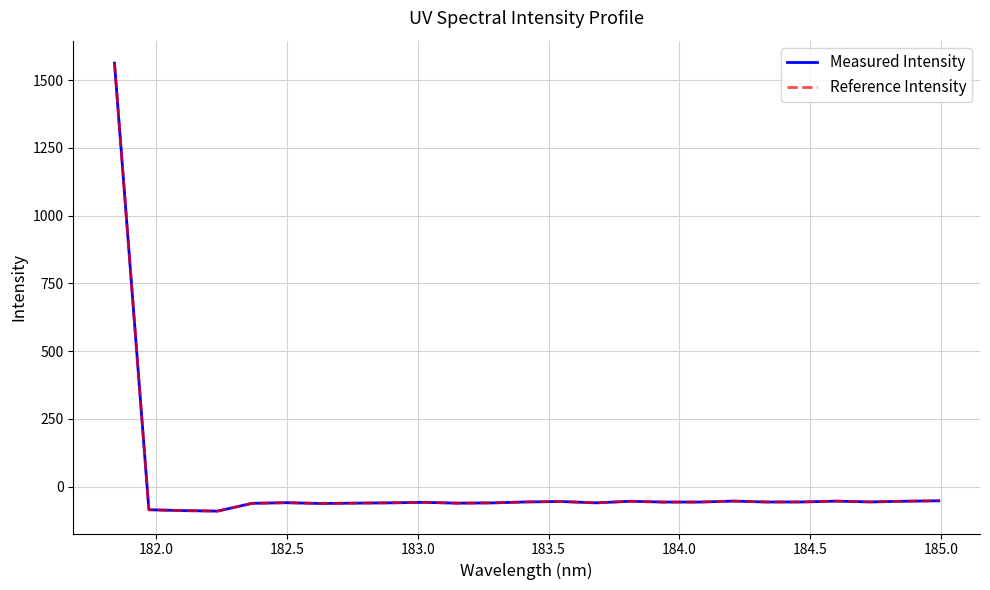

List the series in order of their peak value, lowest first.

Measured Intensity, Reference Intensity